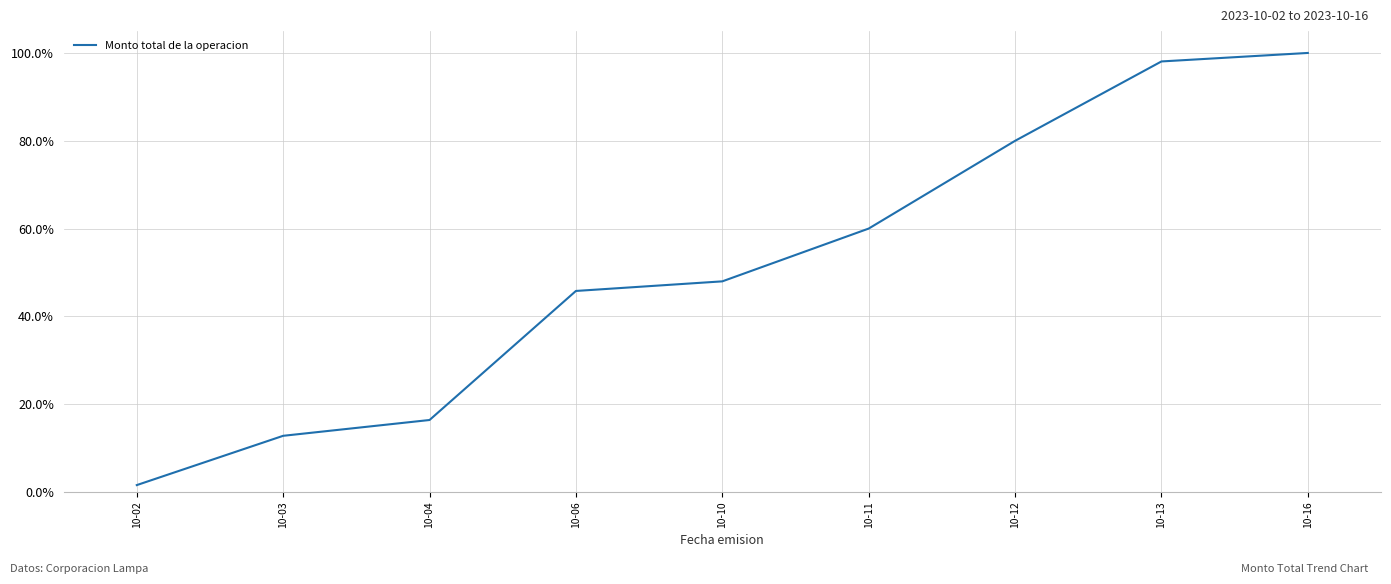

The chart shows a value of 100.0 at 10-16. True or false?

True